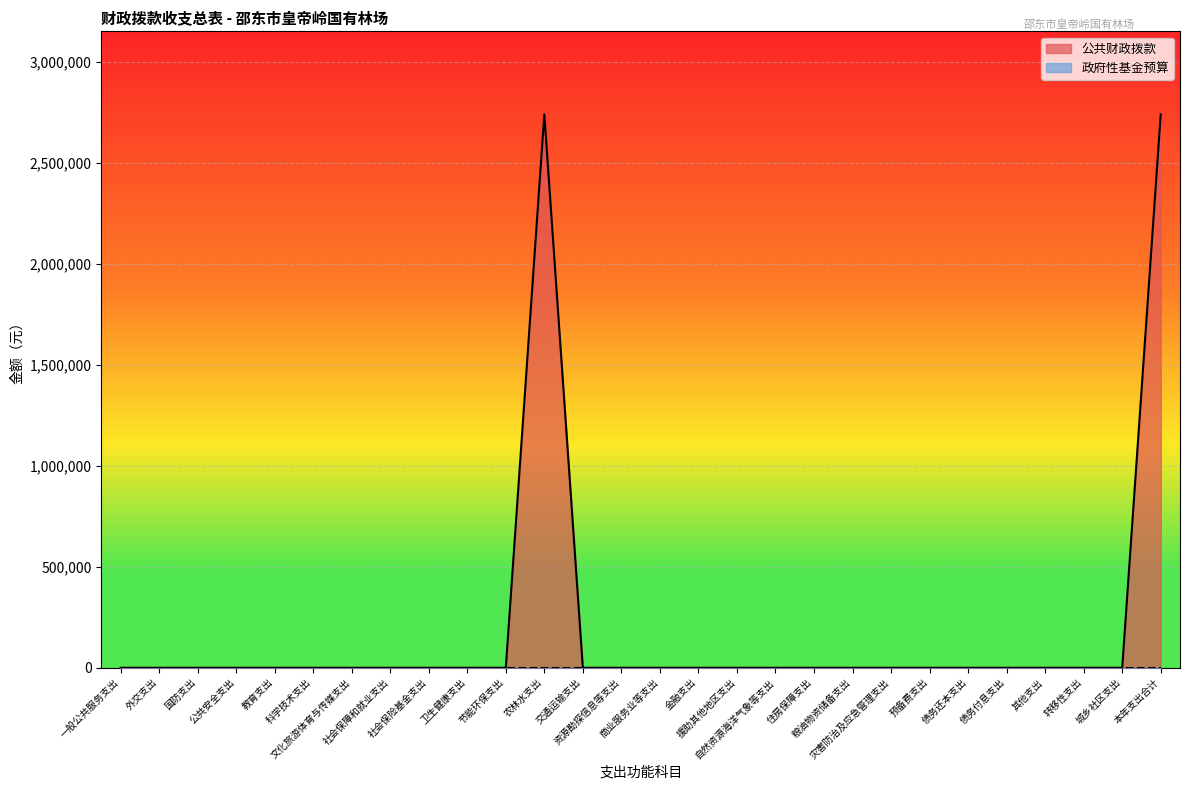

List the labels in order of value, largest first.

农林水支出, 本年支出合计, 一般公共服务支出, 外交支出, 国防支出, 公共安全支出, 教育支出, 科学技术支出, 文化旅游体育与传媒支出, 社会保障和就业支出, 社会保险基金支出, 卫生健康支出, 节能环保支出, 交通运输支出, 资源勘探信息等支出, 商业服务业等支出, 金融支出, 援助其他地区支出, 自然资源海洋气象等支出, 住房保障支出, 粮油物资储备支出, 灾害防治及应急管理支出, 预备费支出, 债务还本支出, 债务付息支出, 其他支出, 转移性支出, 城乡社区支出